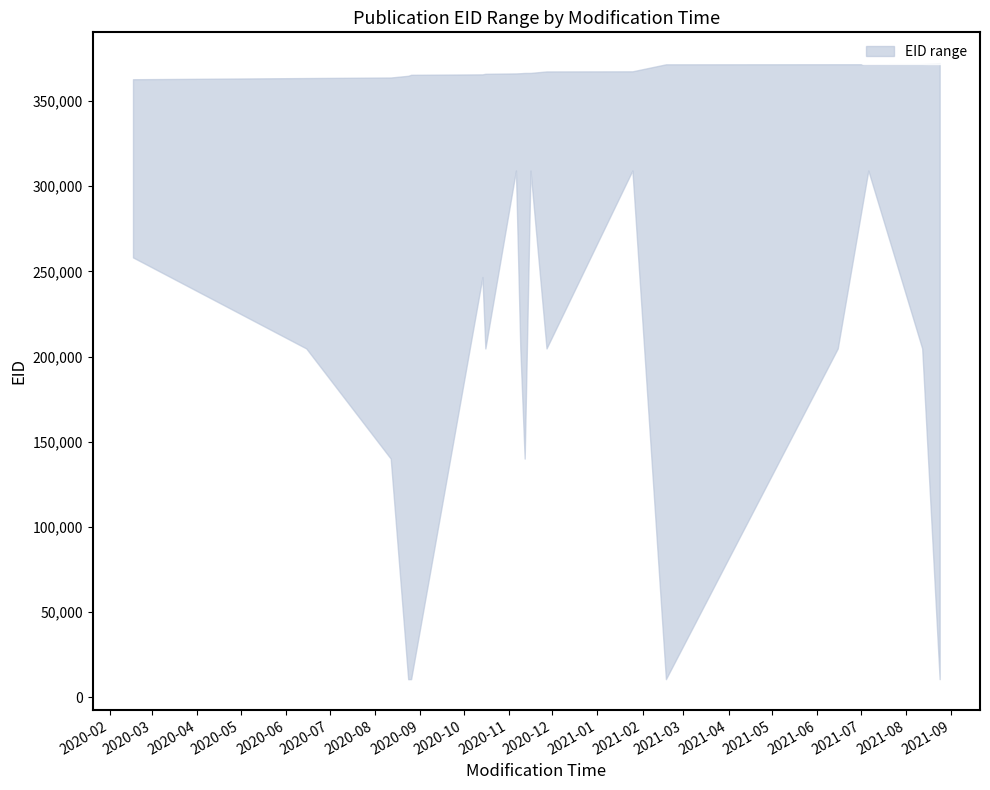

What is the total value across all series at 2020-10-14?

612411